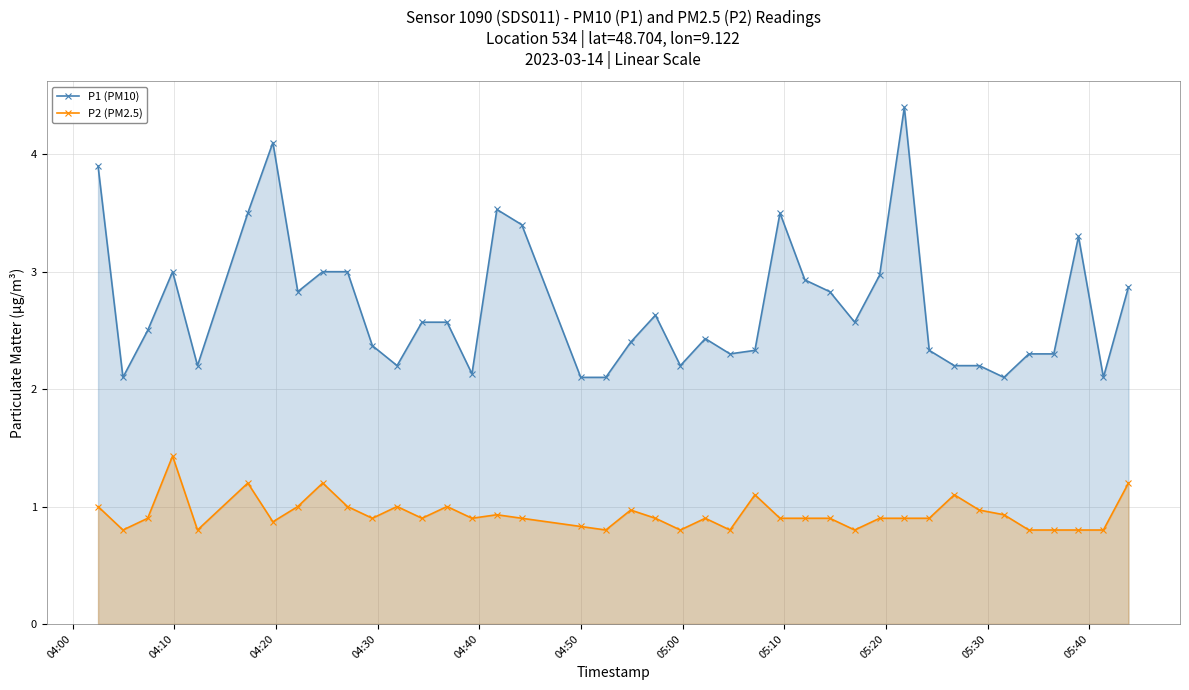

Which series has the widest spread of values?

P1 (PM10)